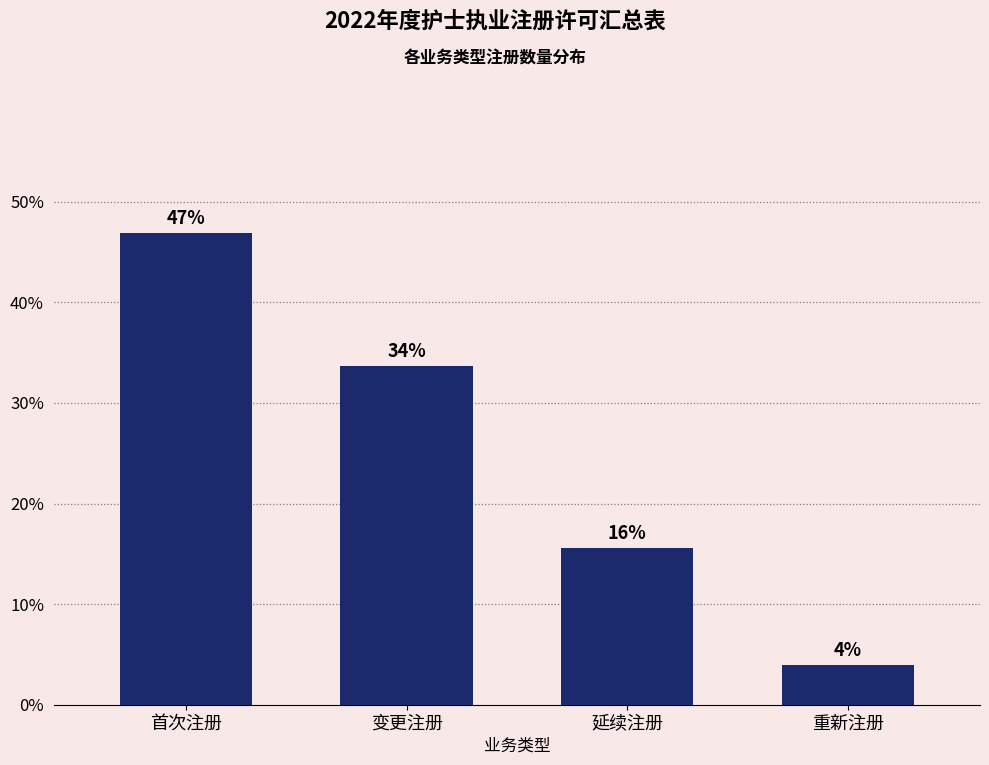

How many bars are there in total?

4